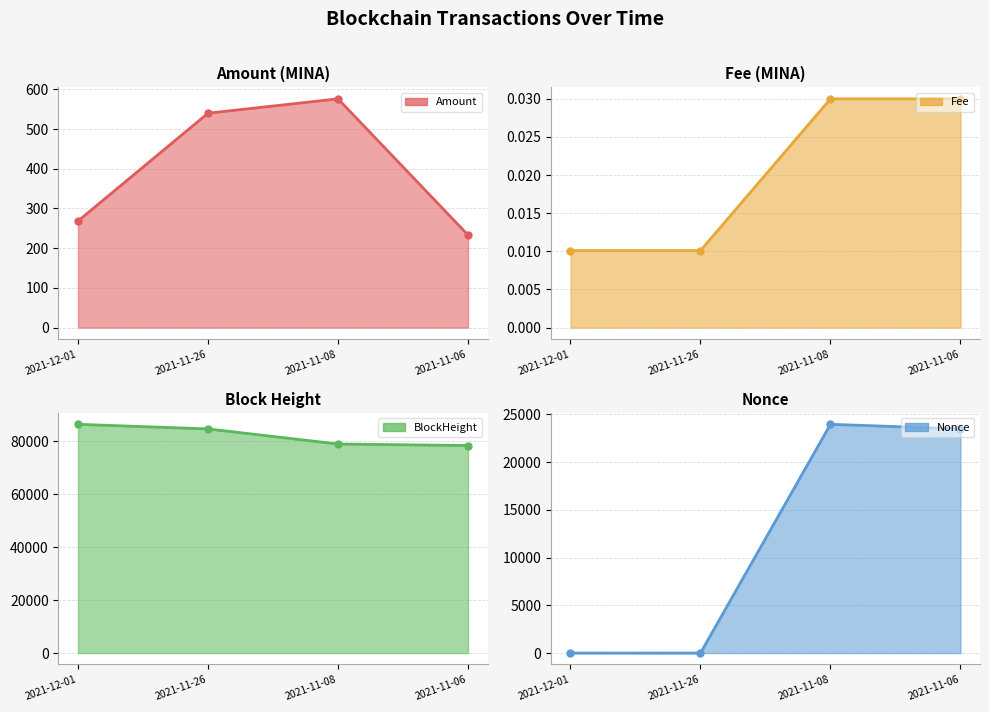

How many data points does each series have?

4